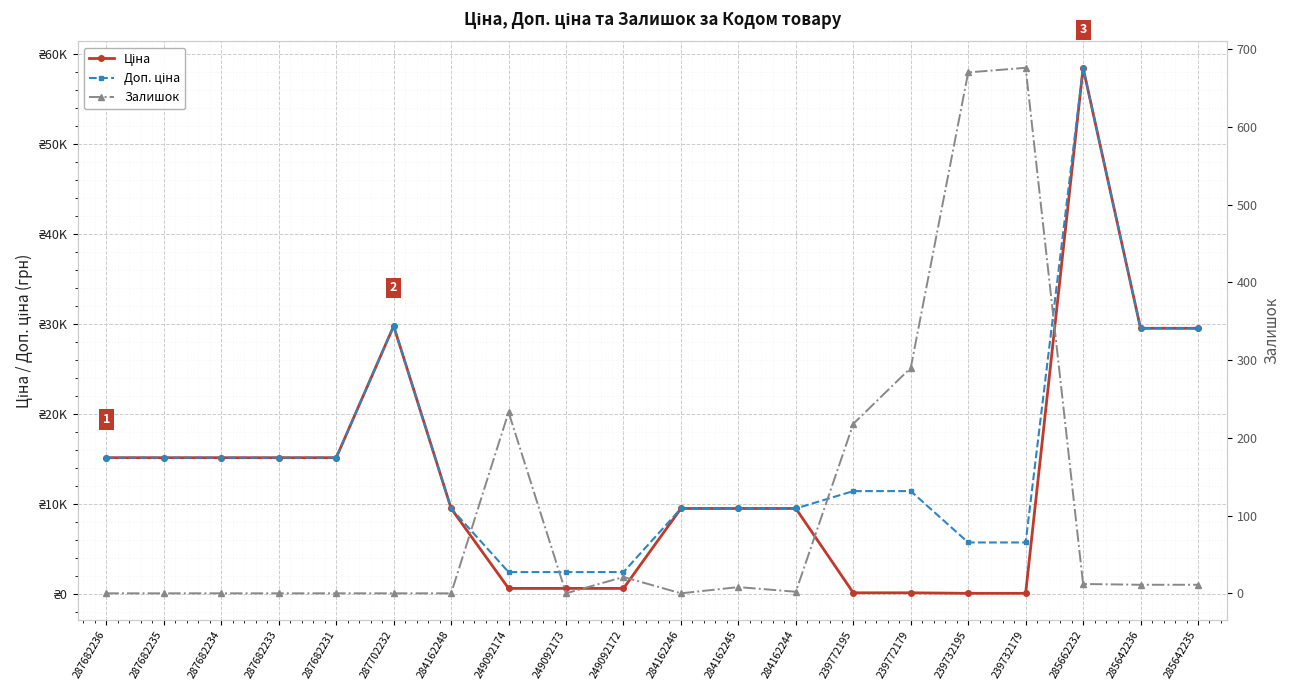

Rank the series at 249092172 from highest to lowest value.

Доп. ціна, Ціна, Залишок